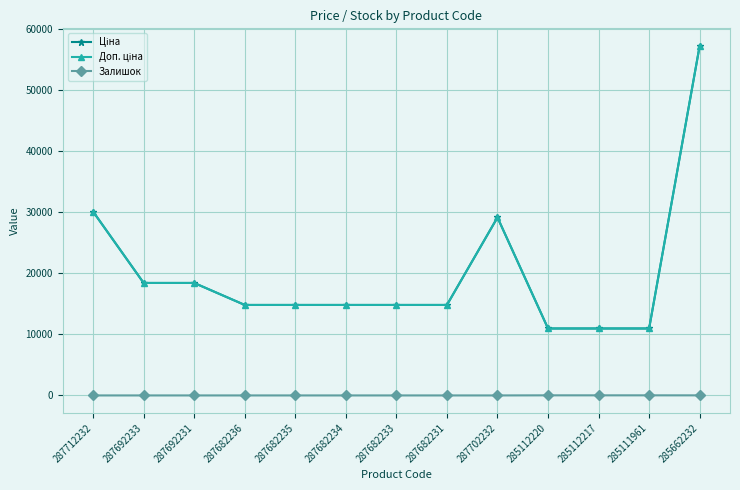

At how many categories does at least one series exceed 51262?

1